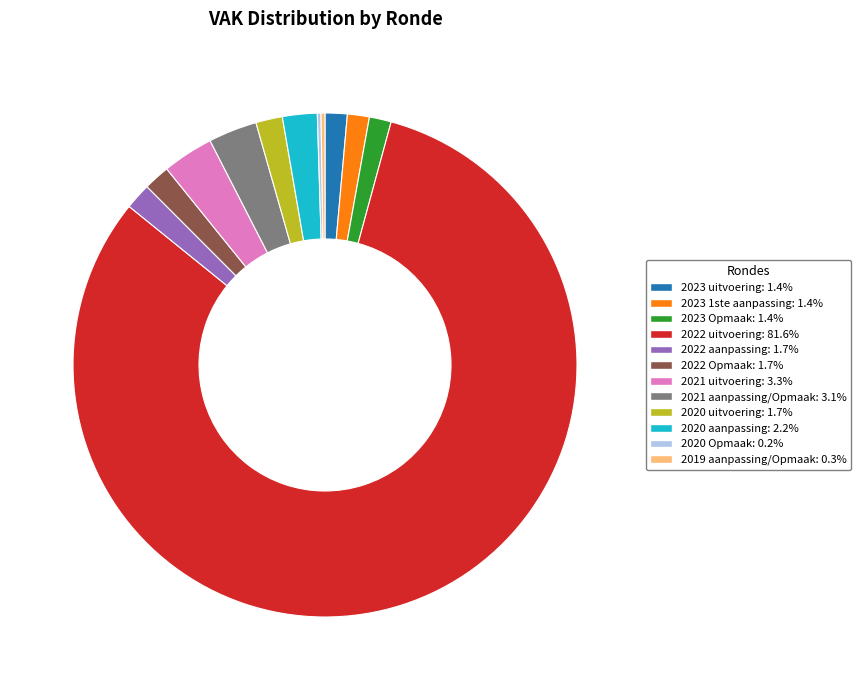

Which slice is the largest?

2022 uitvoering